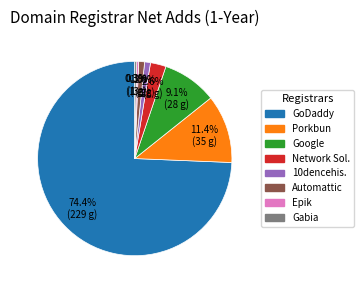

Is there a majority slice in this chart?

Yes